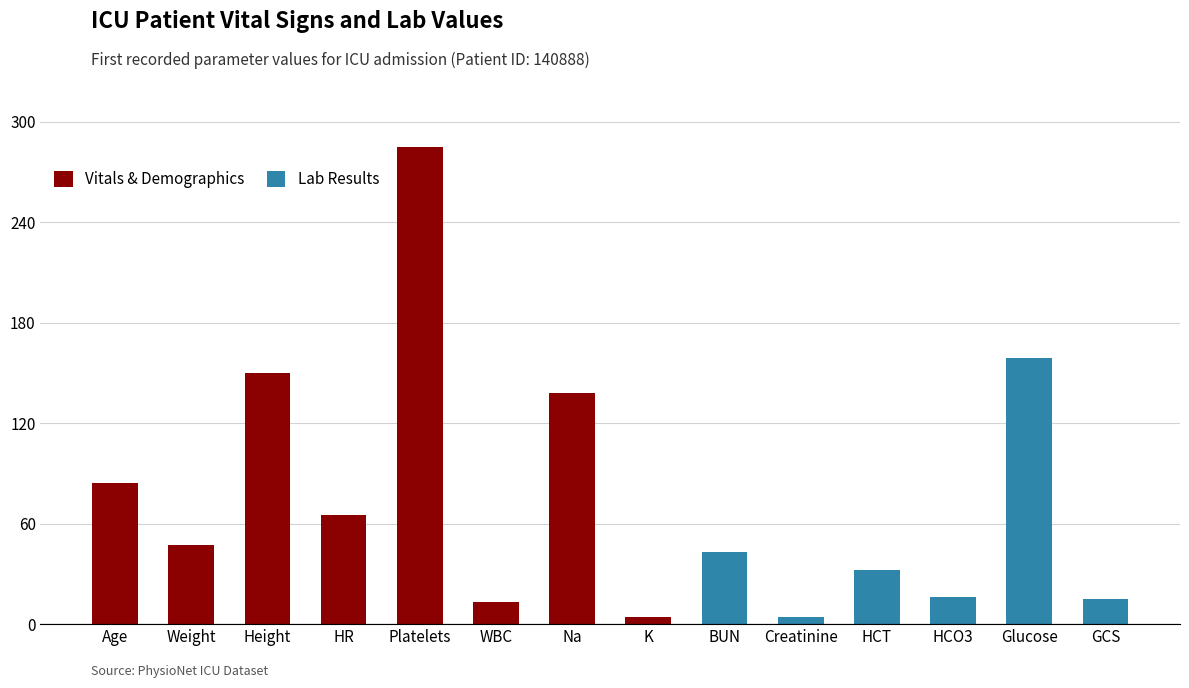

Are the bars grouped side by side (vs. stacked)?

Yes